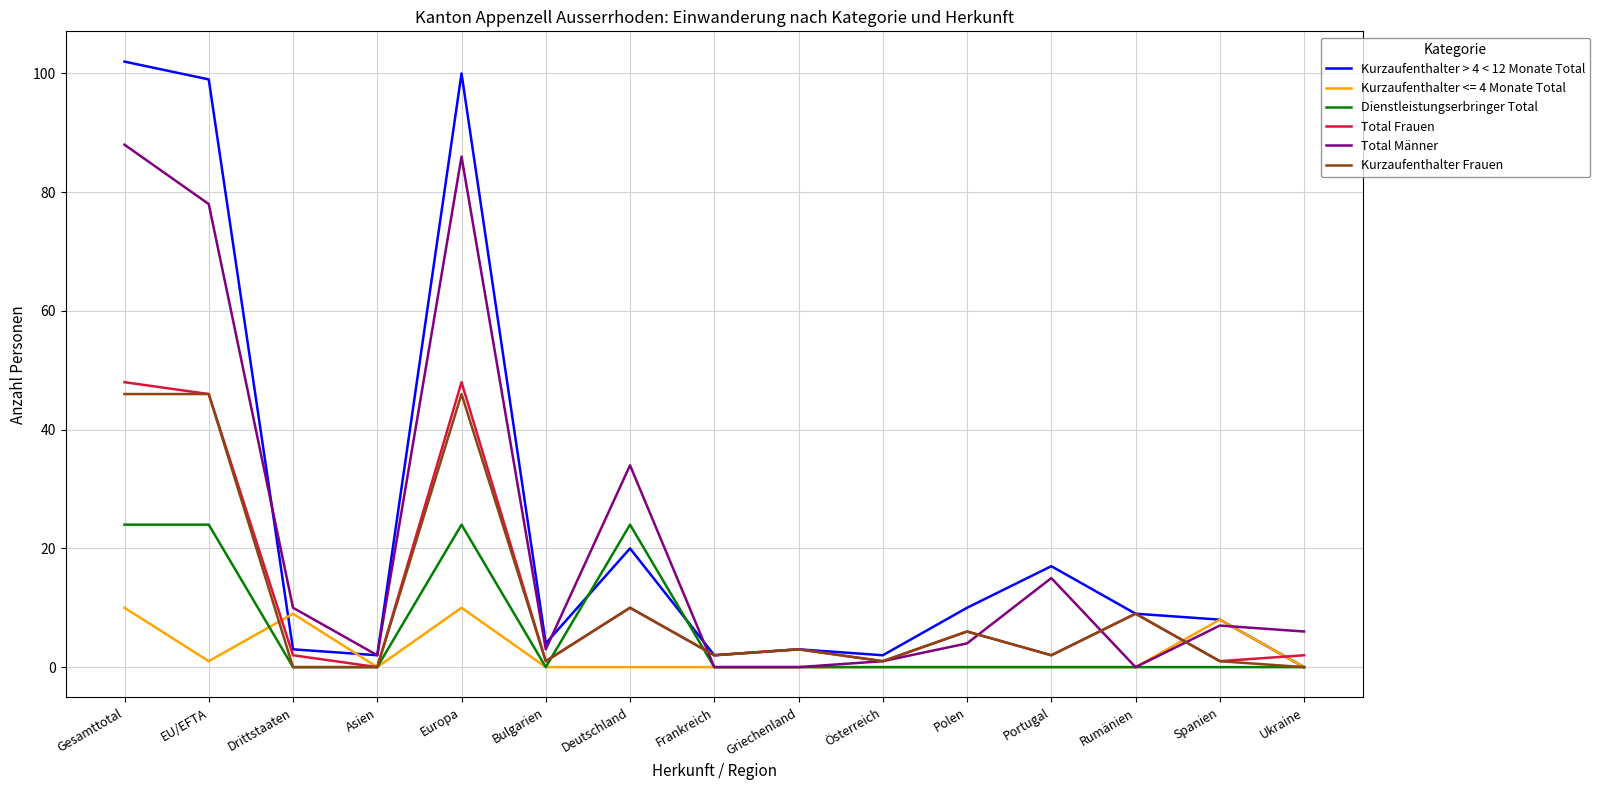

What is the total value across all series at Rumänien?

27